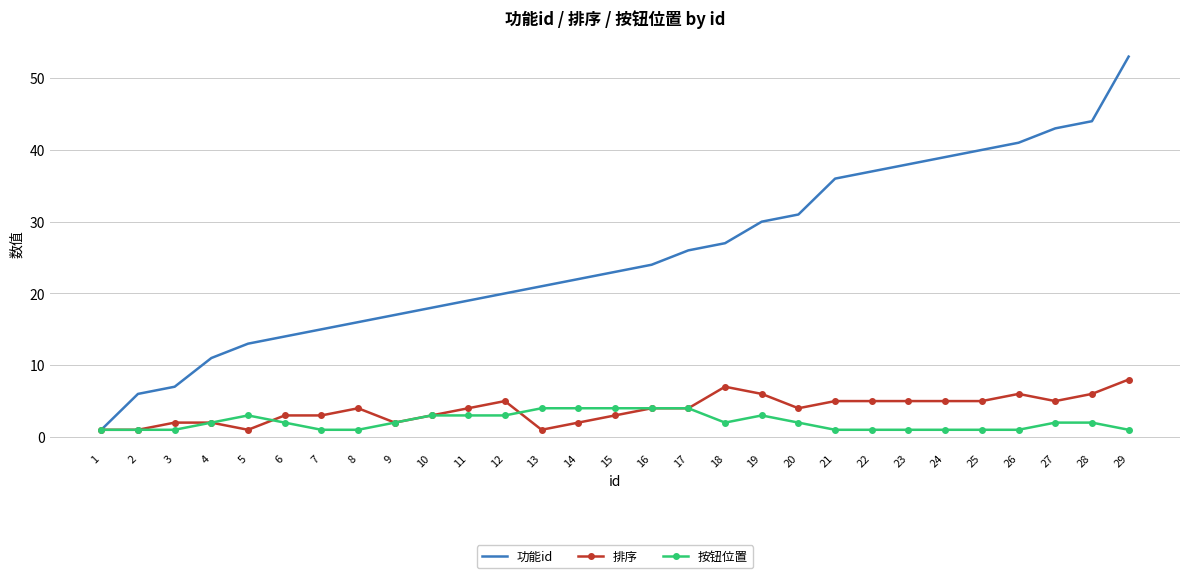

Is the value of 按钮位置 at 26 greater than the value of 功能id at 4?

No